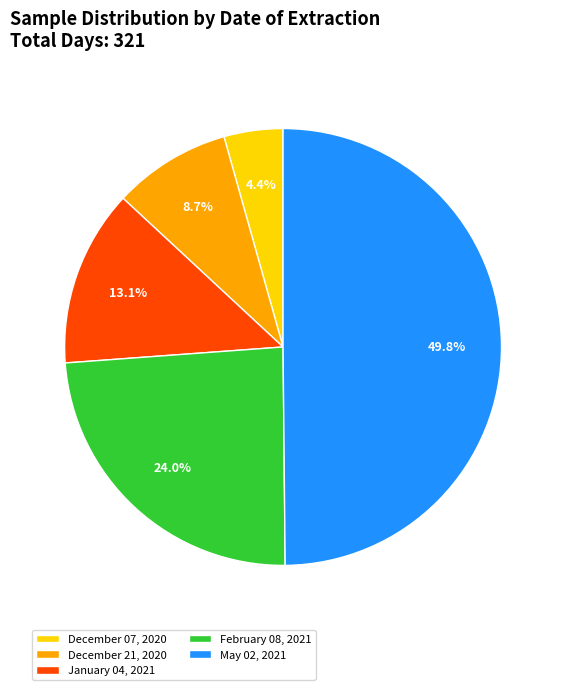

What percentage is NOT represented by December 07, 2020?

95.6%